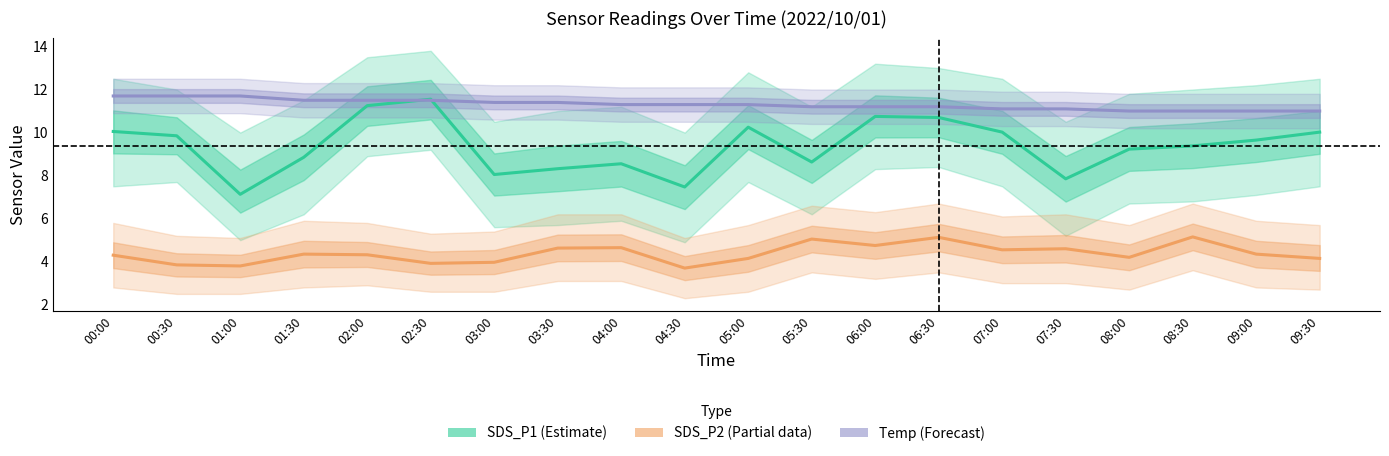

The value of SDS_P1 (Estimate) at 00:00 is 10.1. True or false?

True